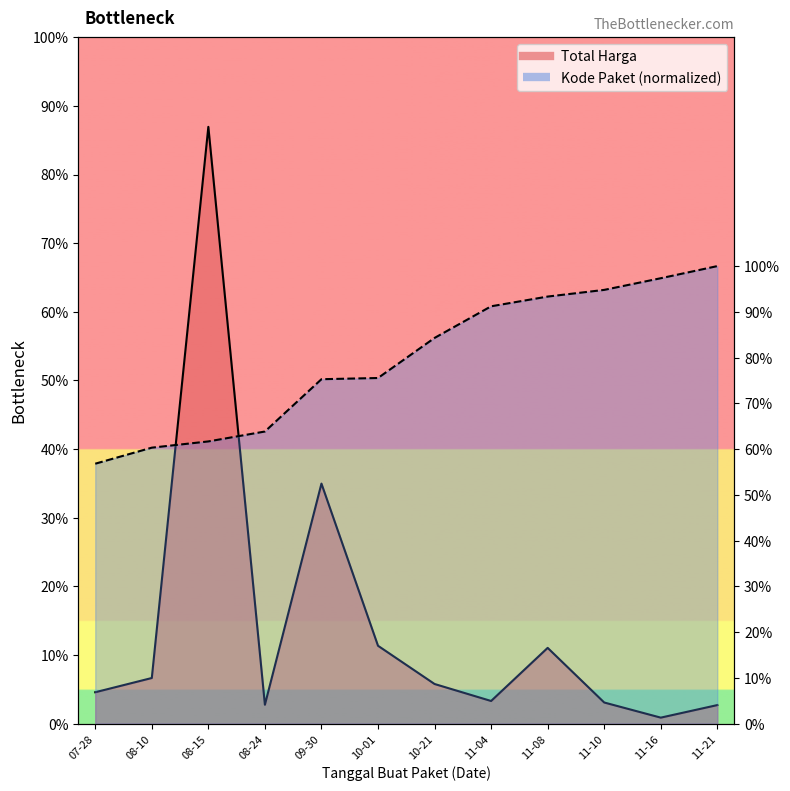

At which category is the sum across all series the highest?

08-15